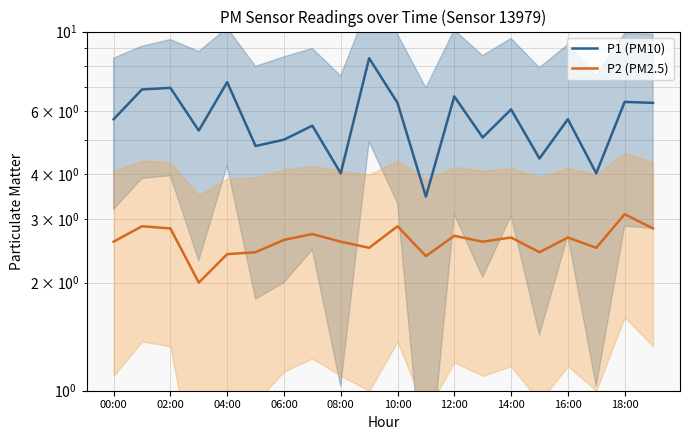

Which has a higher value, 06:00 or 13?

06:00